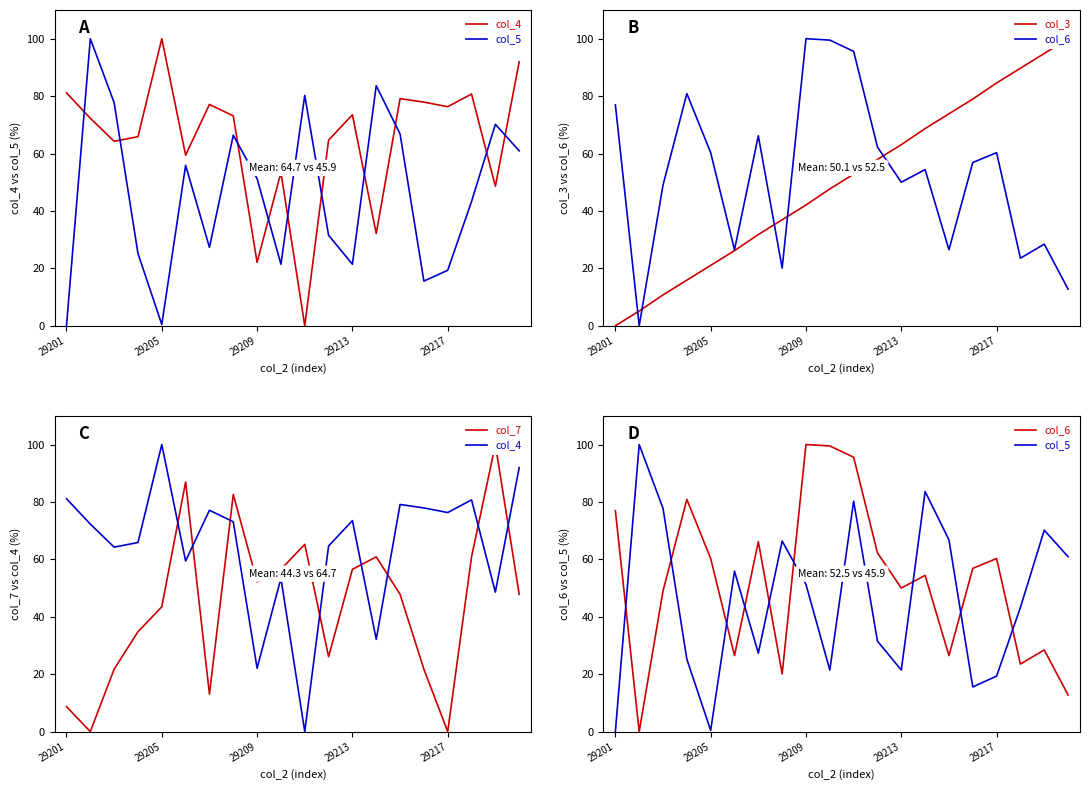

Which series ends up on top after the final intersection of col_3 and col_7?

col_3